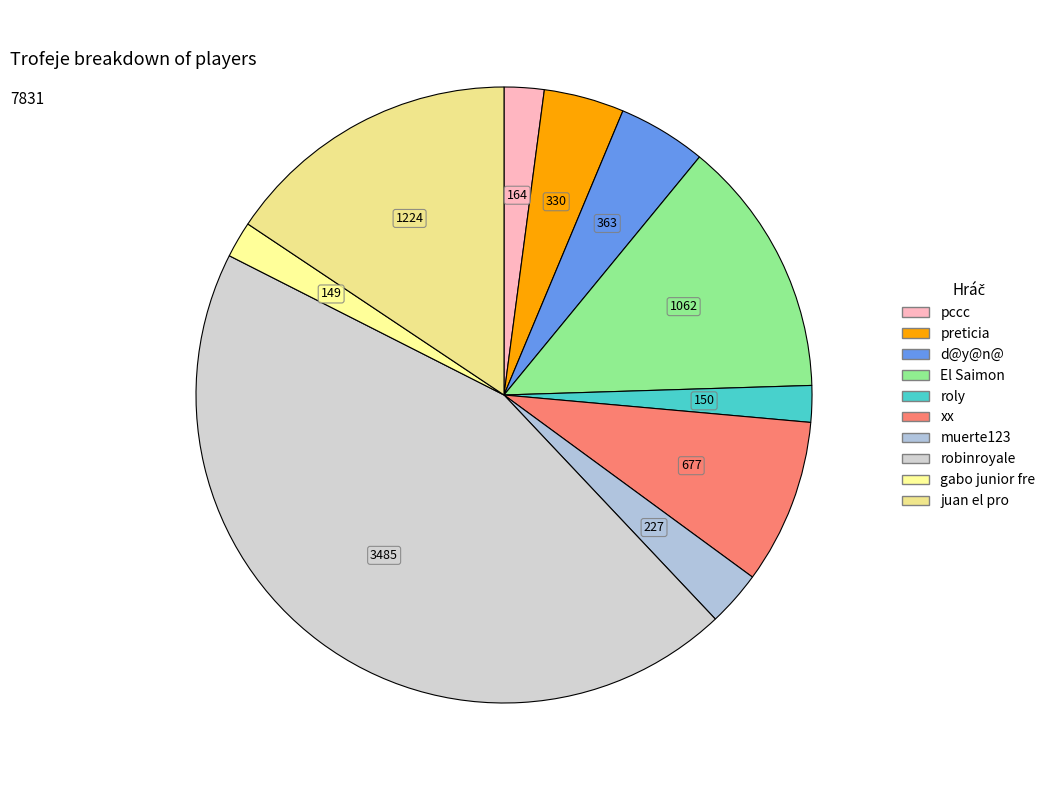

What portion of the pie excludes juan el pro?

84.4%